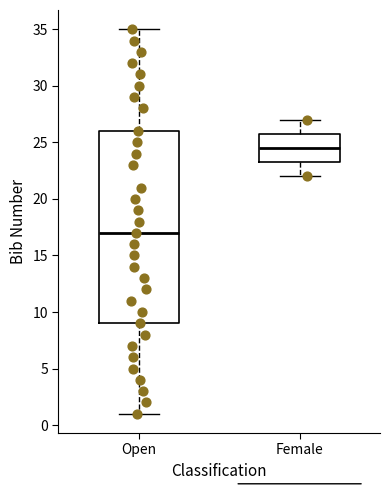

Reading left to right, transcribe this box plot: for each box, give where its median line is, the range the box spans, and where its two whiskers end, as read against the y-axis. The values are not printed on the chart, so give them approximately, as read against the axis.

Open: median 17.0, box 9.0 to 26.0, whiskers 1.0 to 35.0
Female: median 24.5, box 23.5 to 26.0, whiskers 22.0 to 27.0